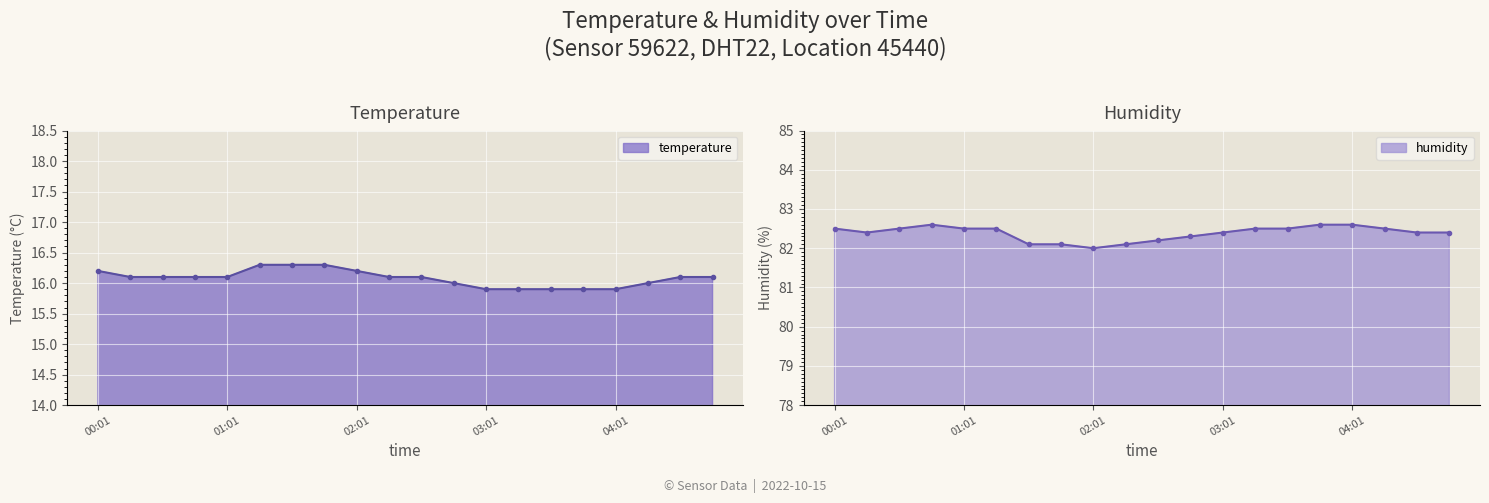

True or false: temperature and humidity cross at least once.

False